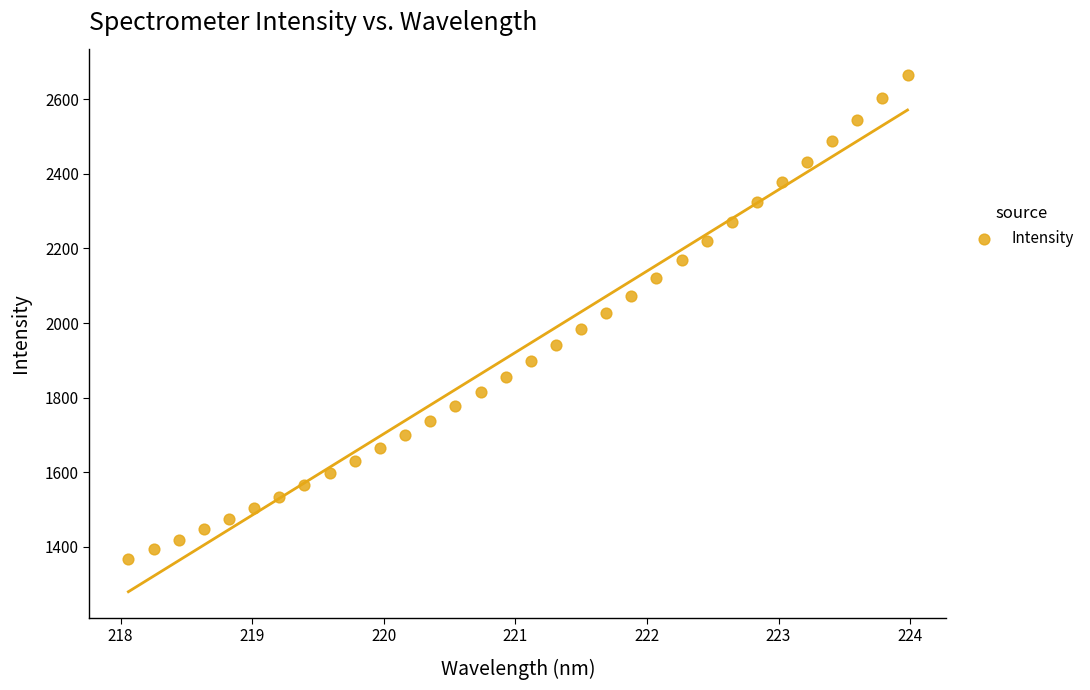

What is the range of Y values (max minus min)?

1297.0